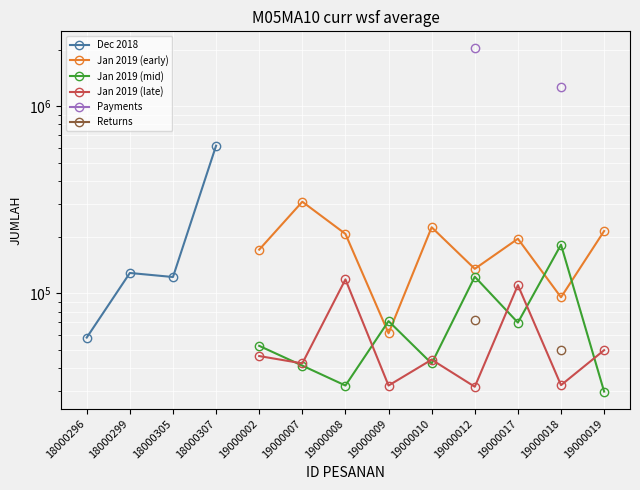

Count the number of categories in the chart.

13